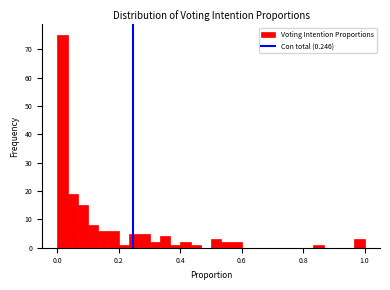

Read against the x-axis, roughly where is the centre of the tallest bar?

0.02